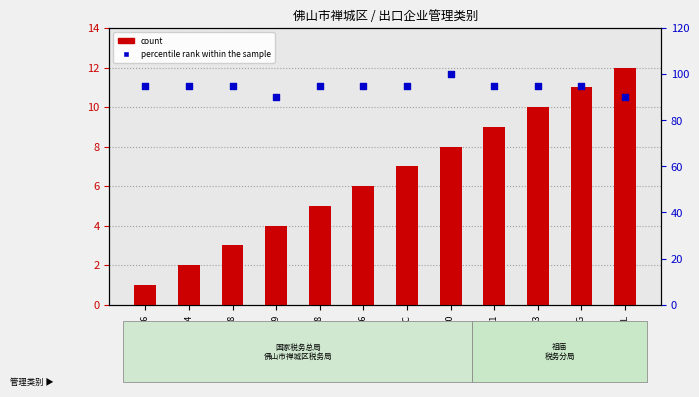

Which series has the largest total across all categories?

percentile rank within the sample